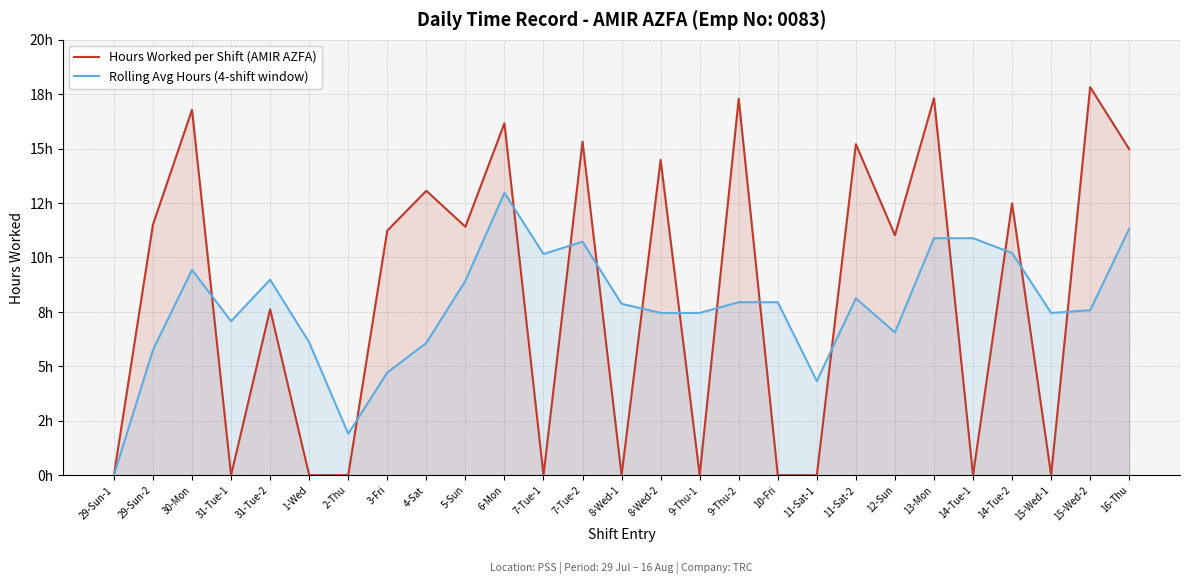

At which category is the sum across all series the highest?

6-Mon